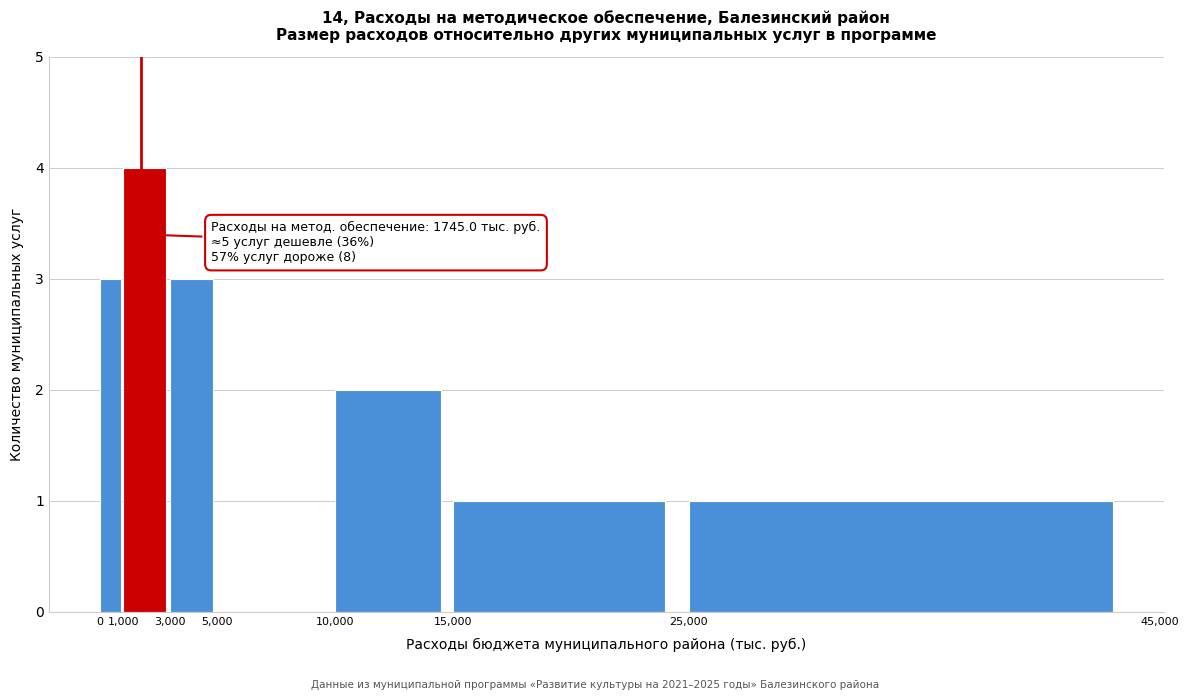

Which range on the x-axis has the tallest bar?

1,000 to 3,000